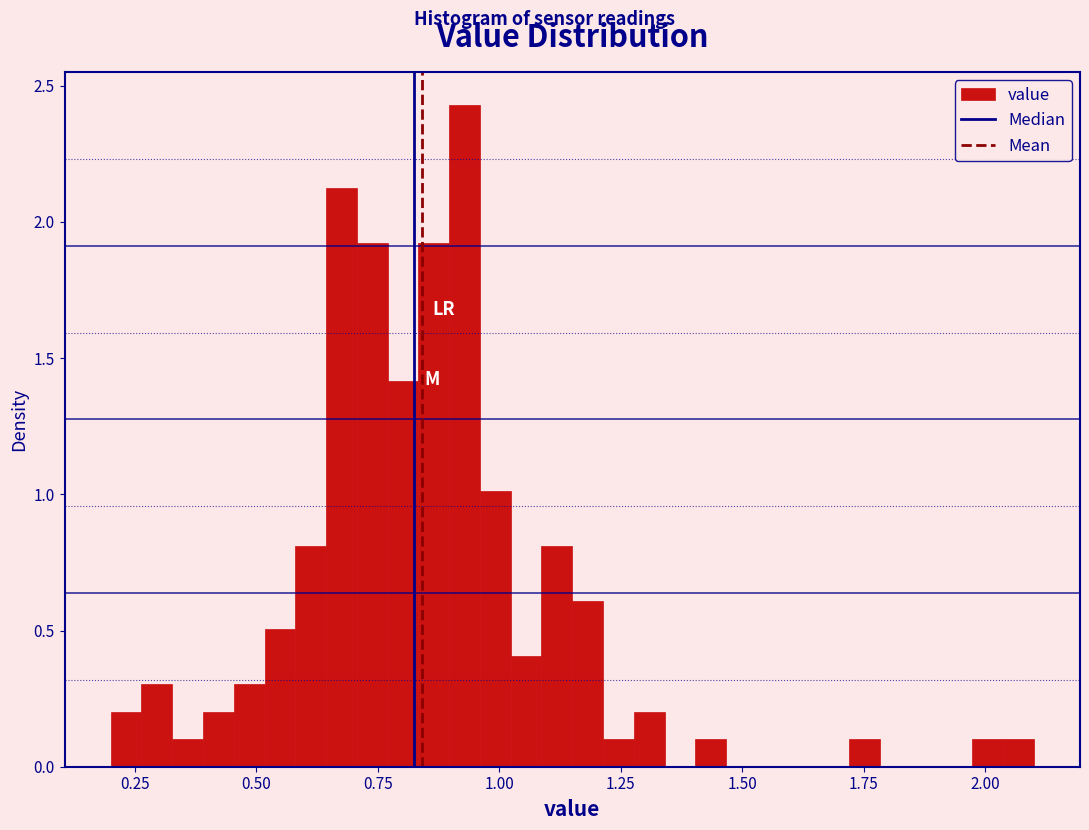

Around what value on the x-axis is the tallest bar? Give the approximate position of its centre, as read against the axis.

0.95